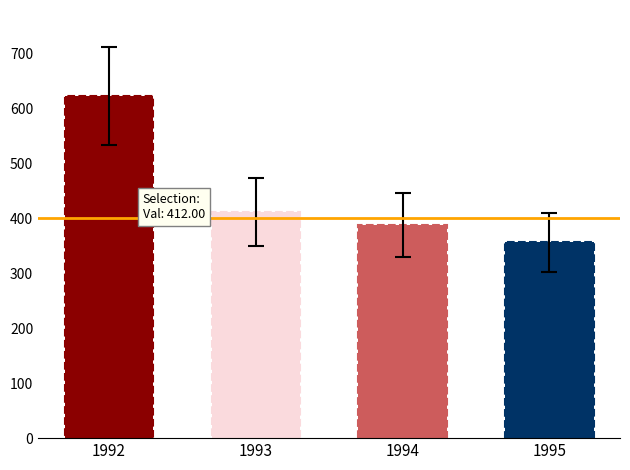

List the labels in order of value, smallest first.

1995, 1994, 1993, 1992